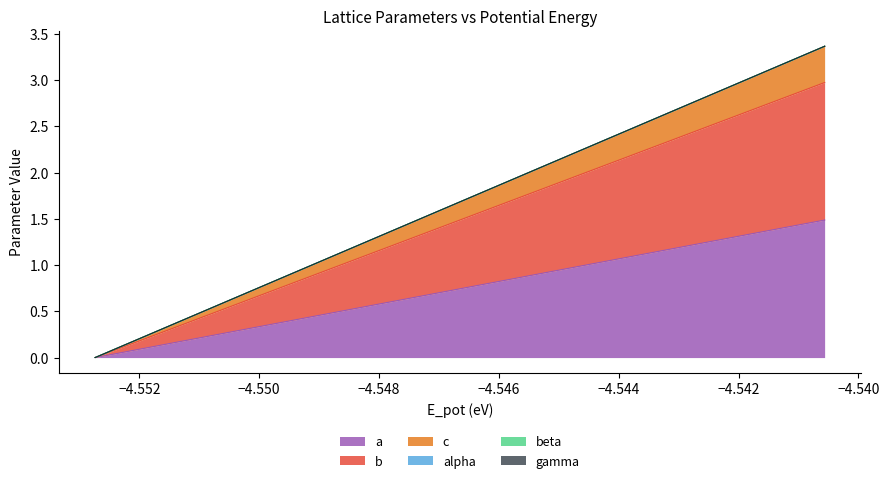

Is it true that b equals 0.0 at −4.554?

False